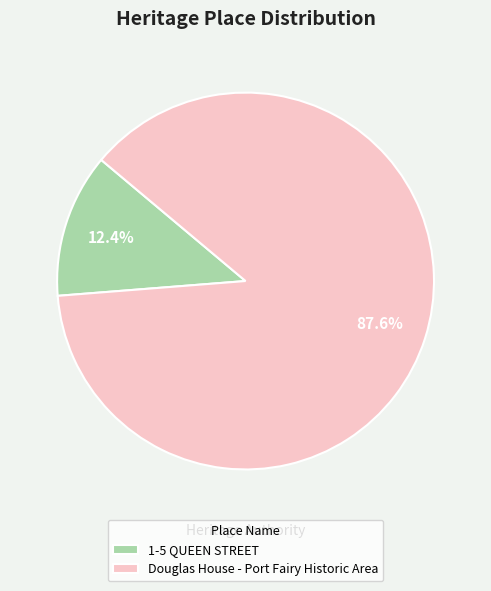

True or false: Douglas House - Port Fairy Historic Area accounts for 88% of the total.

True